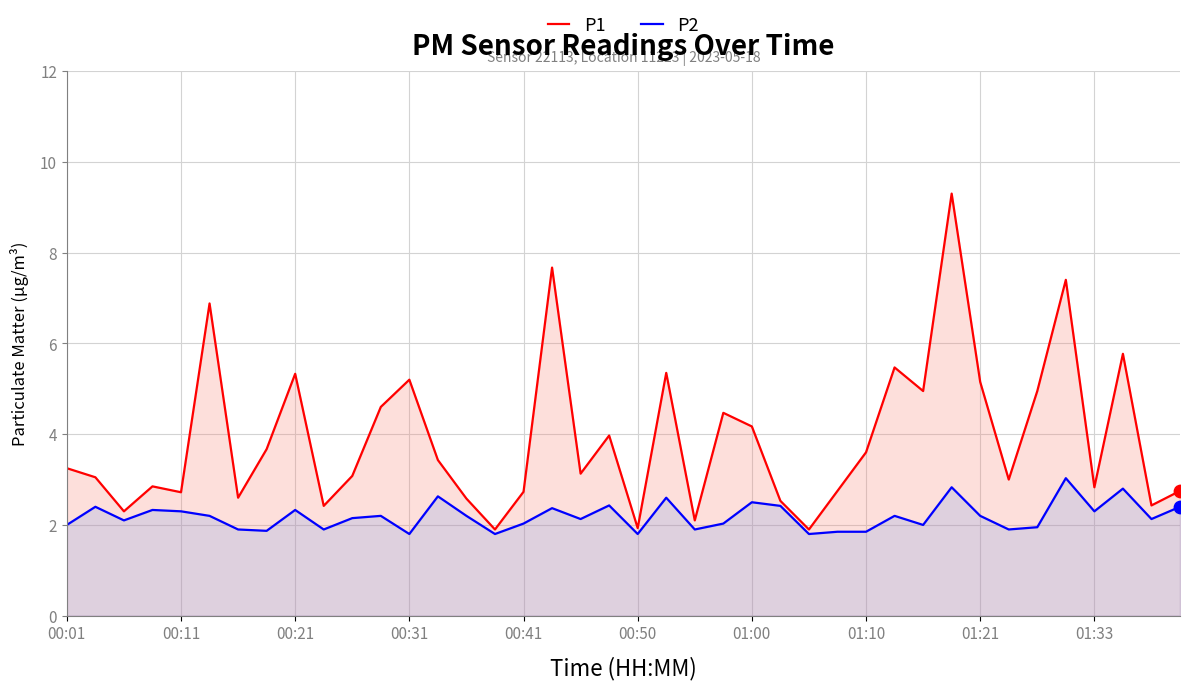

Is the value of P2 at 00:11 greater than the value of P1 at 01:33?

No